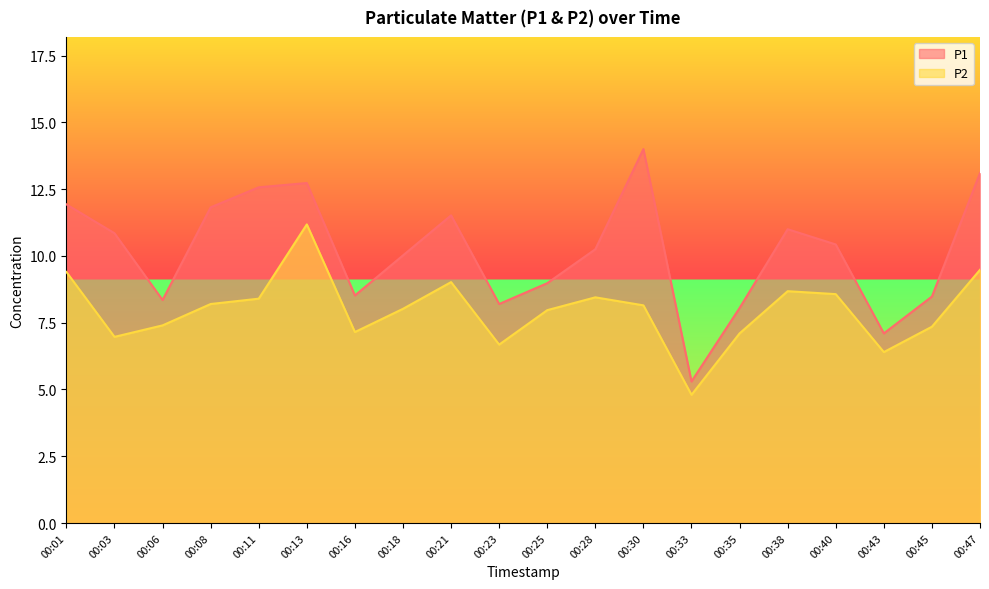

Which has a higher value, 00:47 or 00:03?

00:47